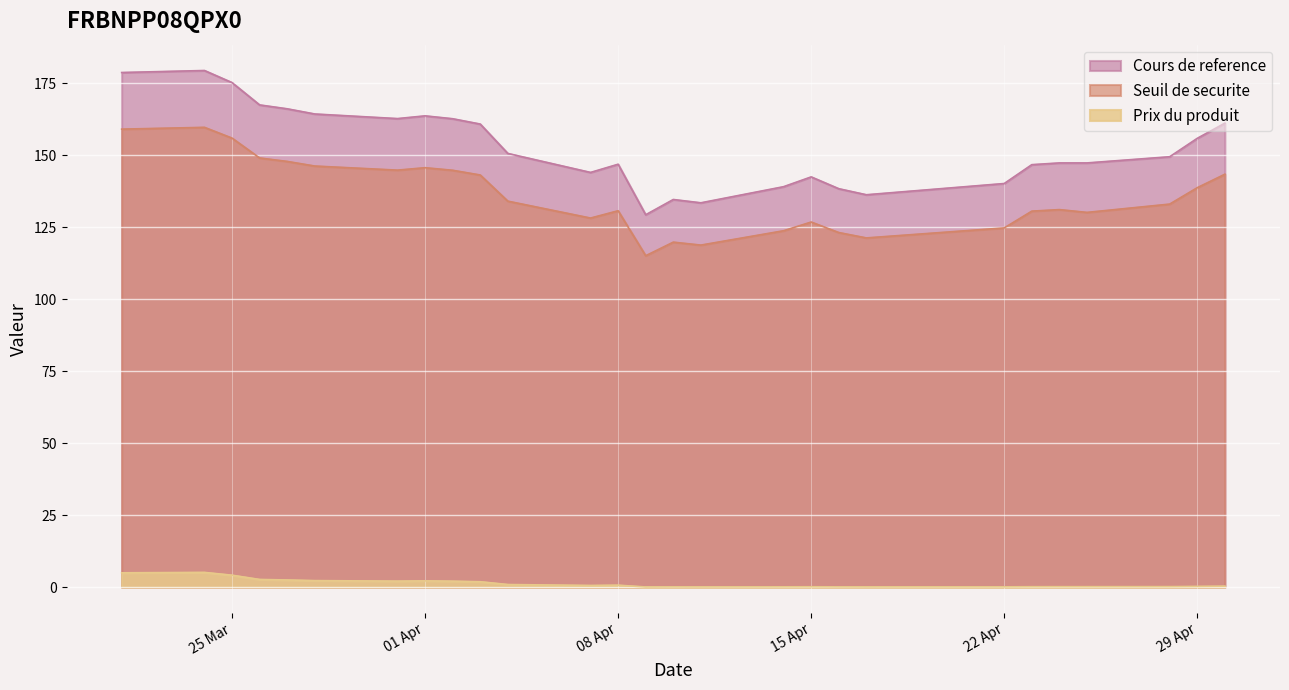

True or false: Prix du produit and Seuil de securite intersect in this chart.

False